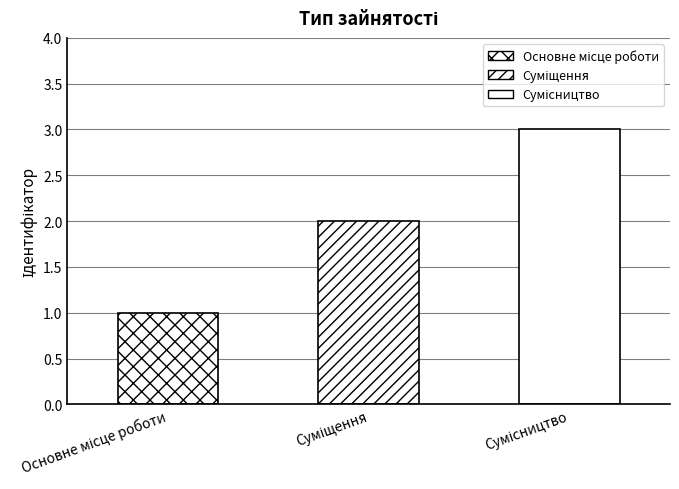

What is the value of the 2nd bar from the left?

2